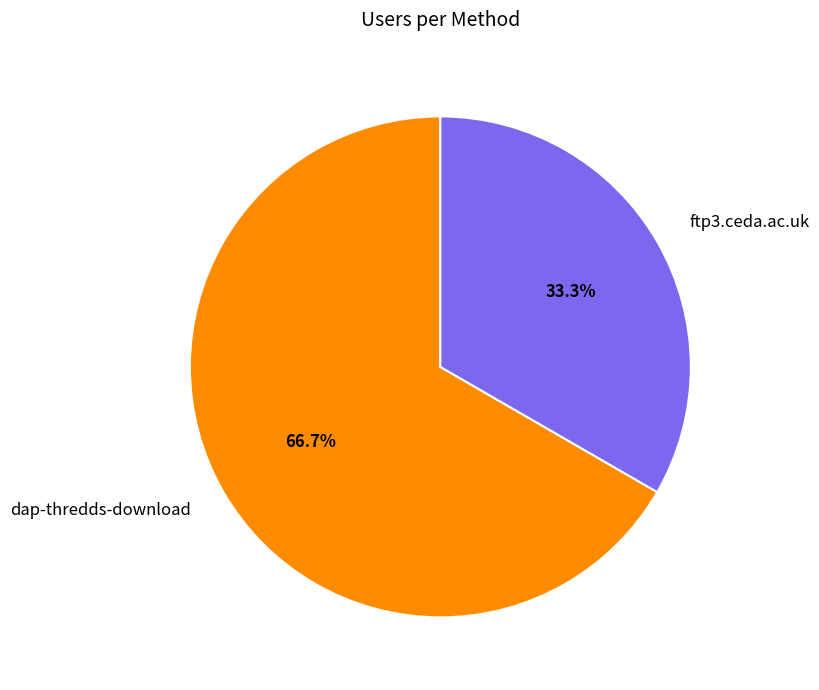

Is it true that ftp3.ceda.ac.uk is 33% of the pie?

True